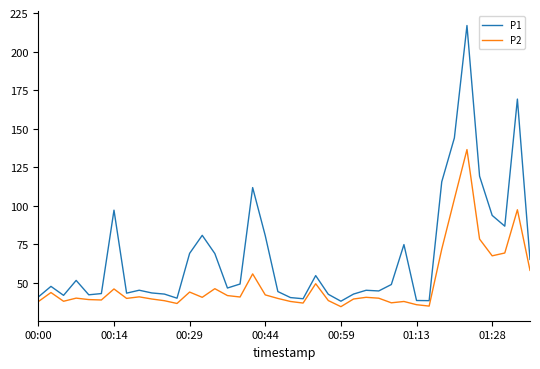

Which series has the largest total across all categories?

P1